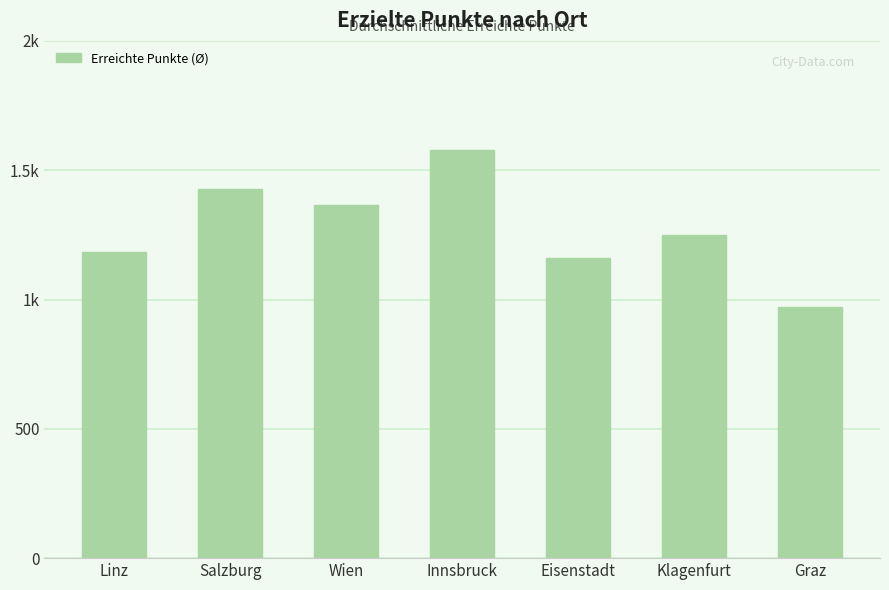

What is the difference between the values at Linz and Graz?

213